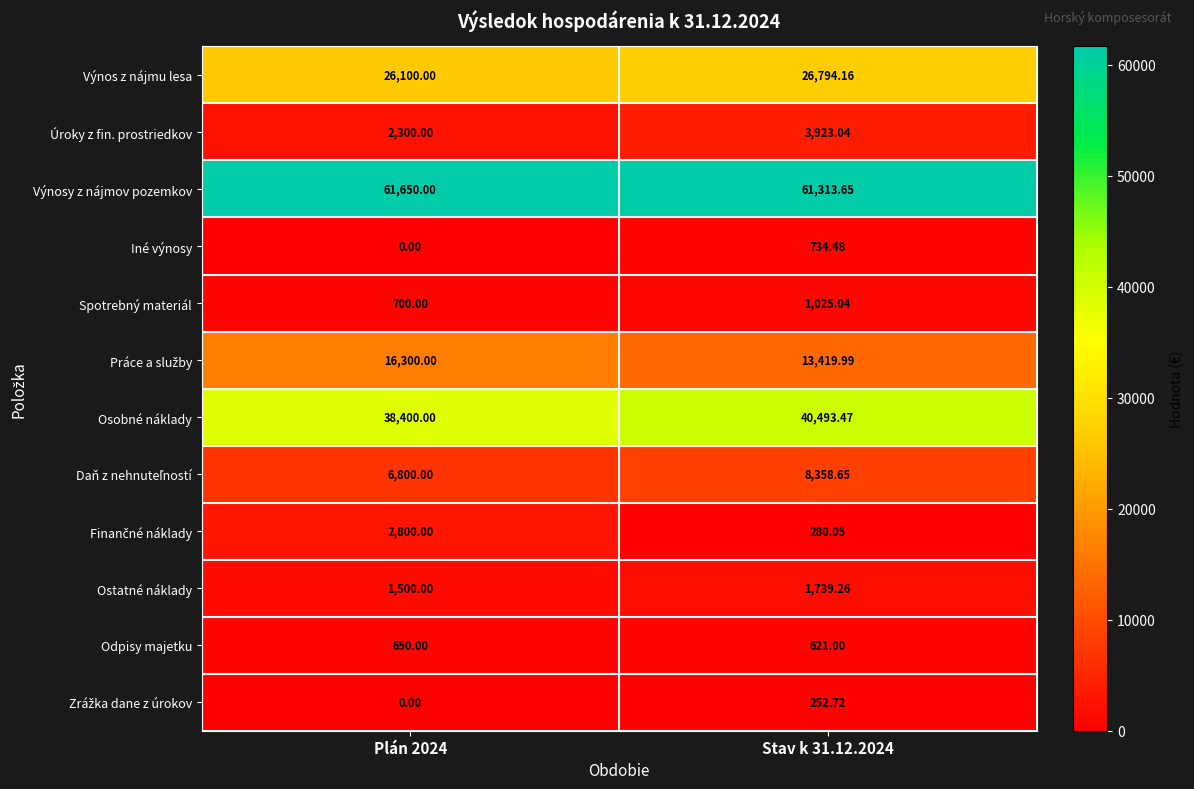

How many data points does each series have?

2